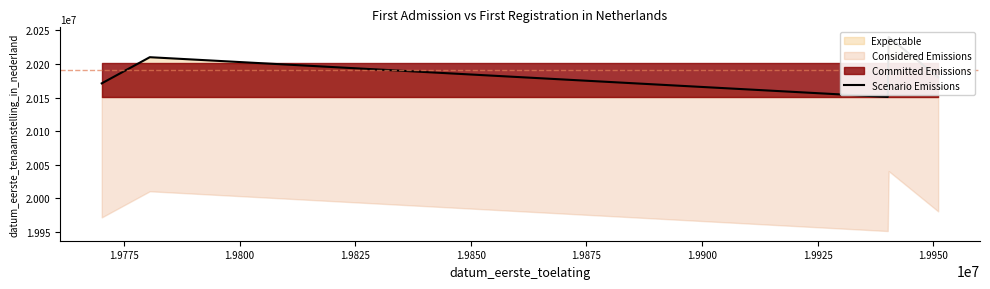

How many lines are shown in the chart?

1